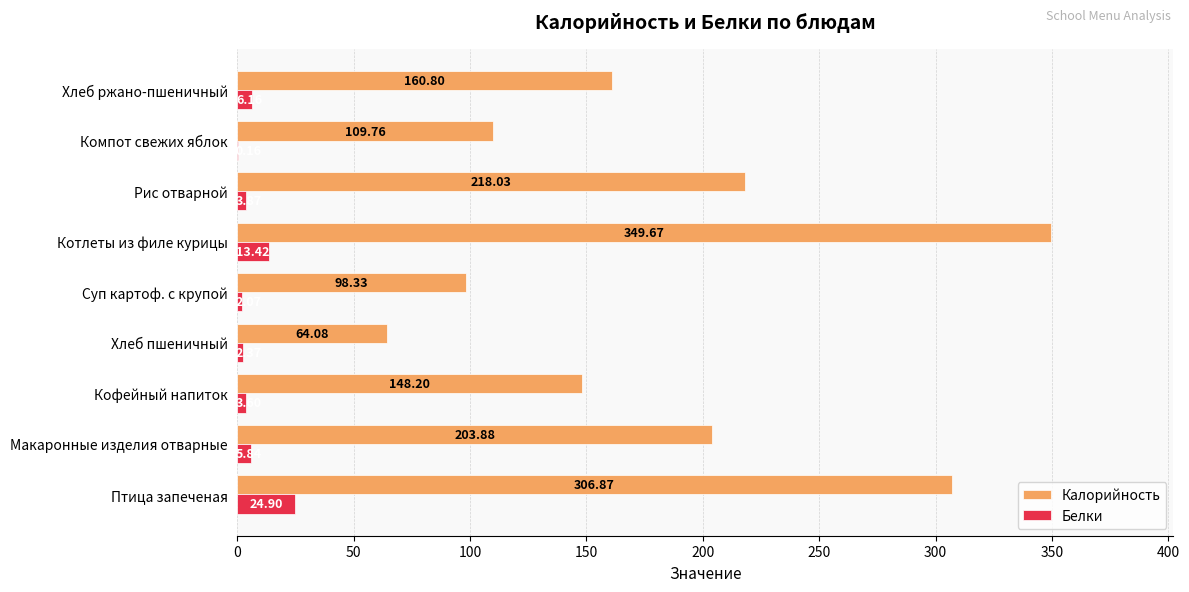

What is the average value of the Белки series?

6.9